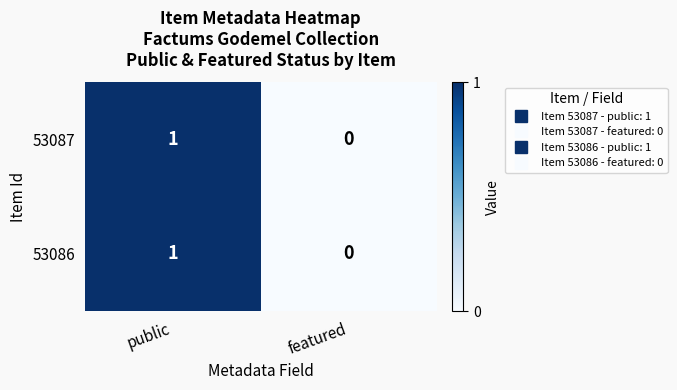

How many series are shown in this chart?

2